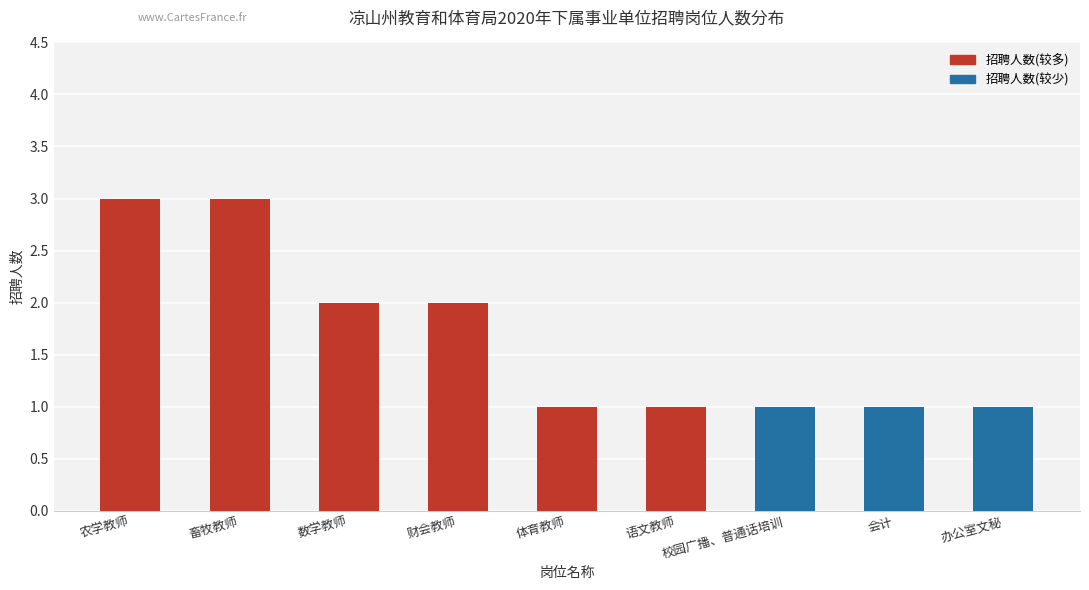

Is it true that the value at 办公室文秘 is 1?

True